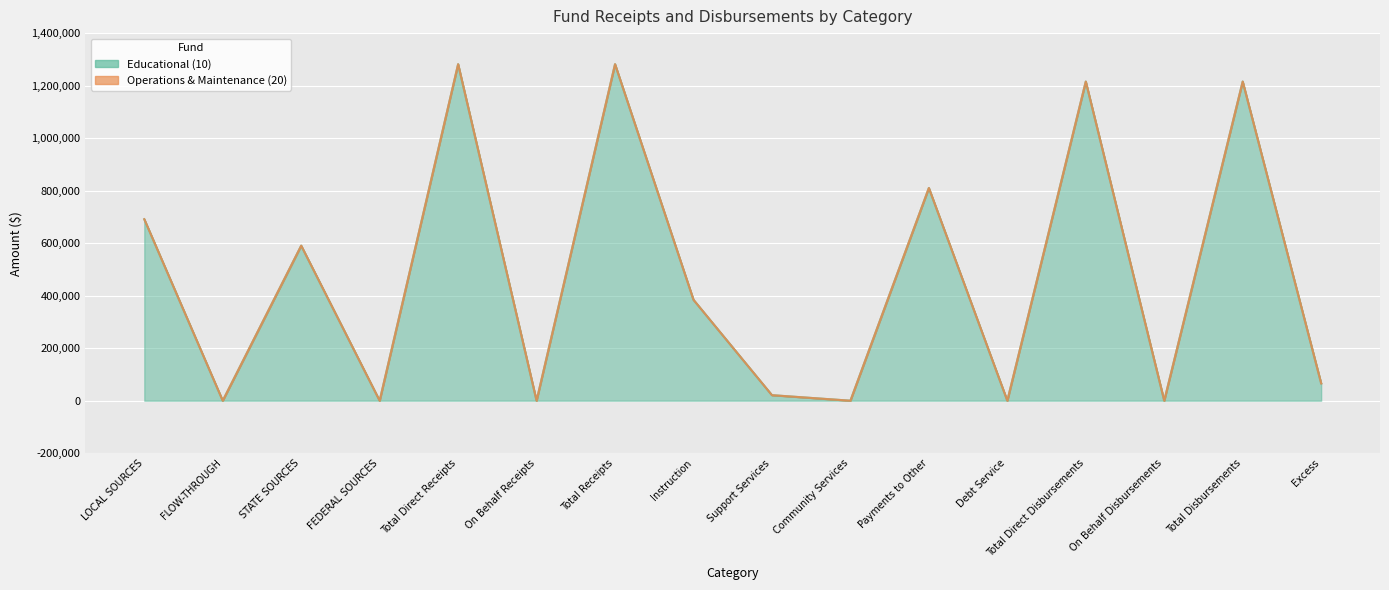

What is the maximum value shown in the chart?

1281667